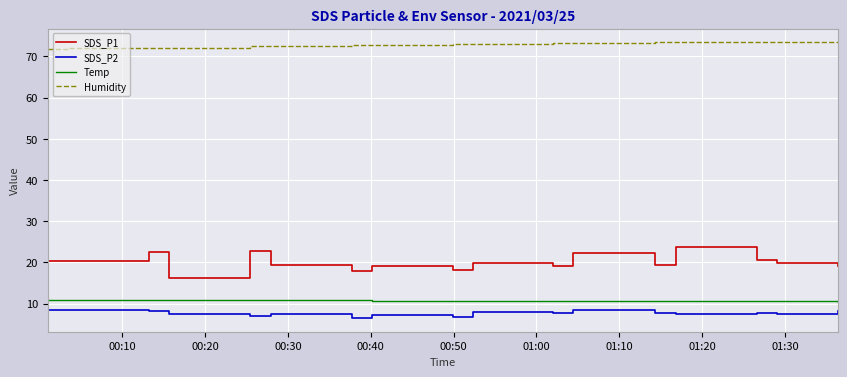

True or false: SDS_P1 and Humidity intersect in this chart.

False